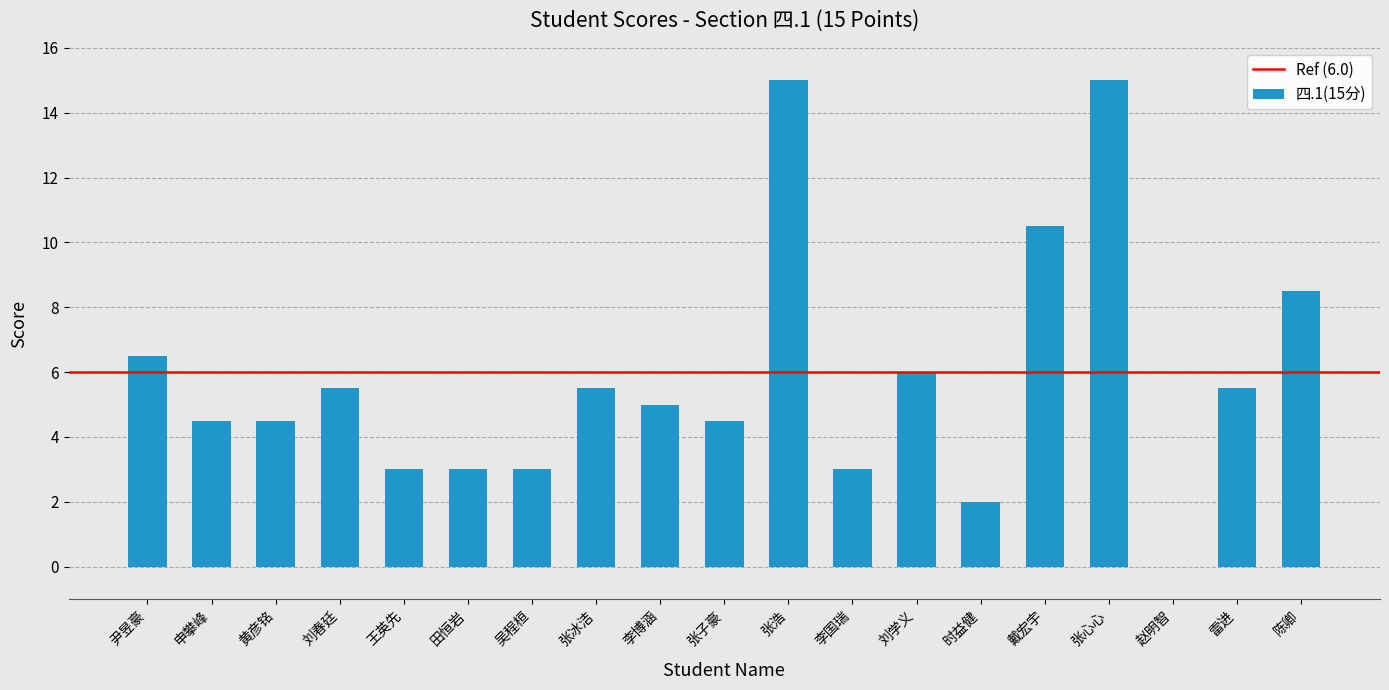

What is the sum of all values?

110.5